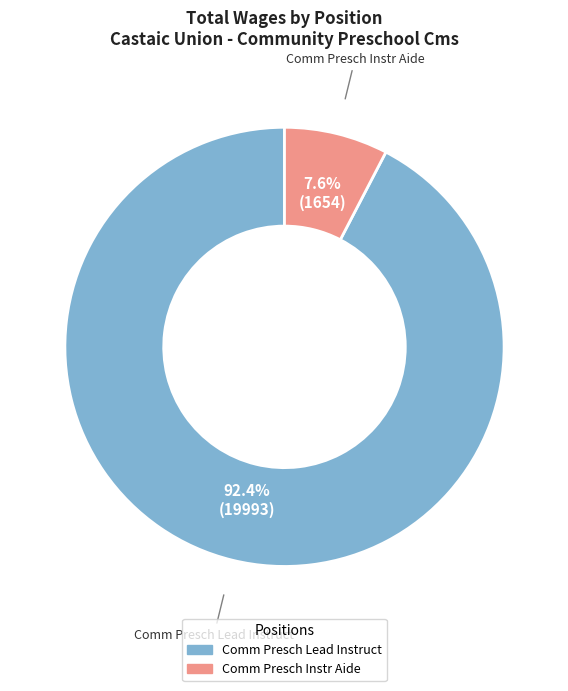

Count the number of slices in the pie.

2